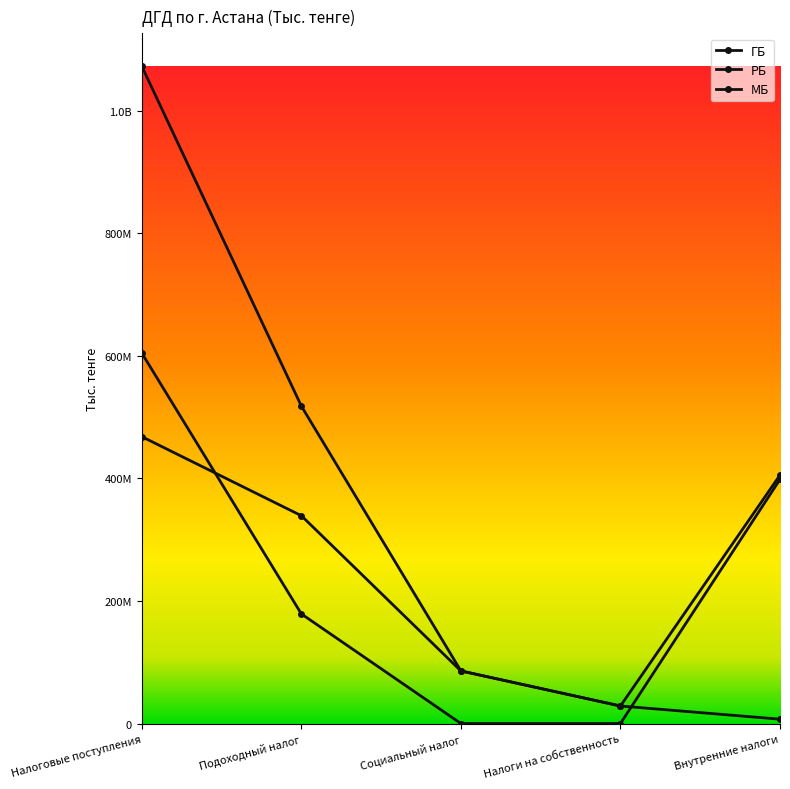

Is this an area chart (filled region under the line)?

No